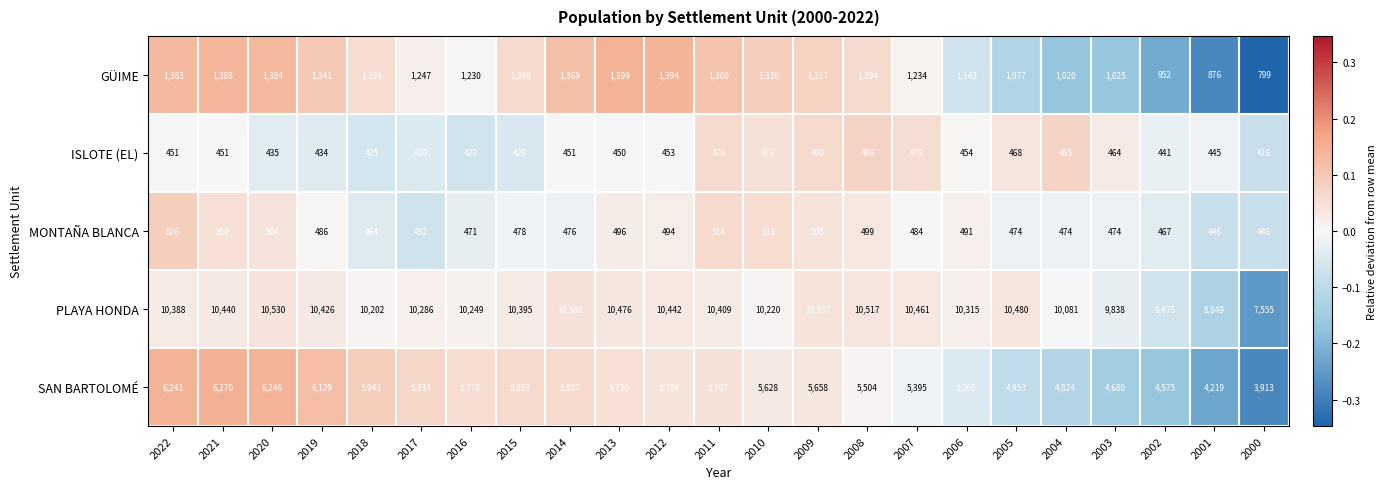

At which label is GÜIME closest to 1099?

2005